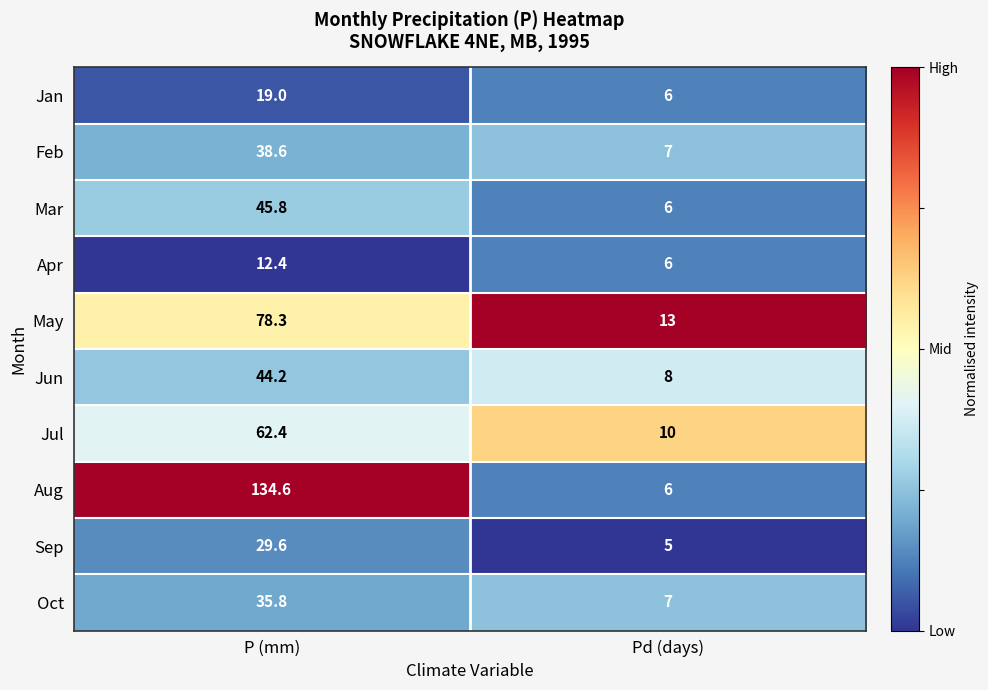

Which series has the largest total across all categories?

Aug